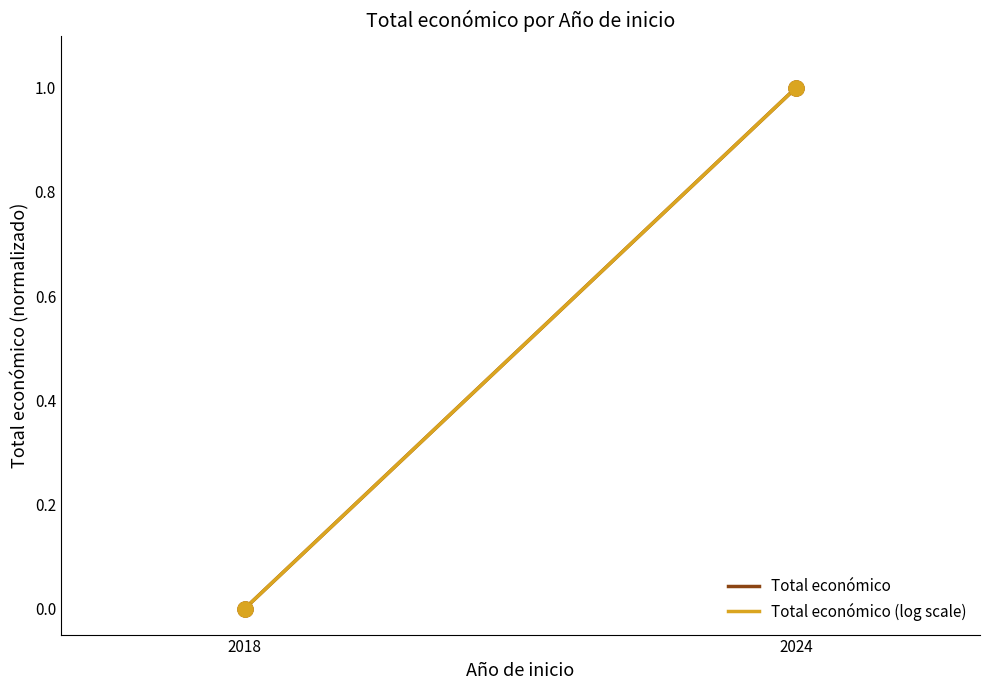

Which series reaches the maximum Y coordinate?

Total económico